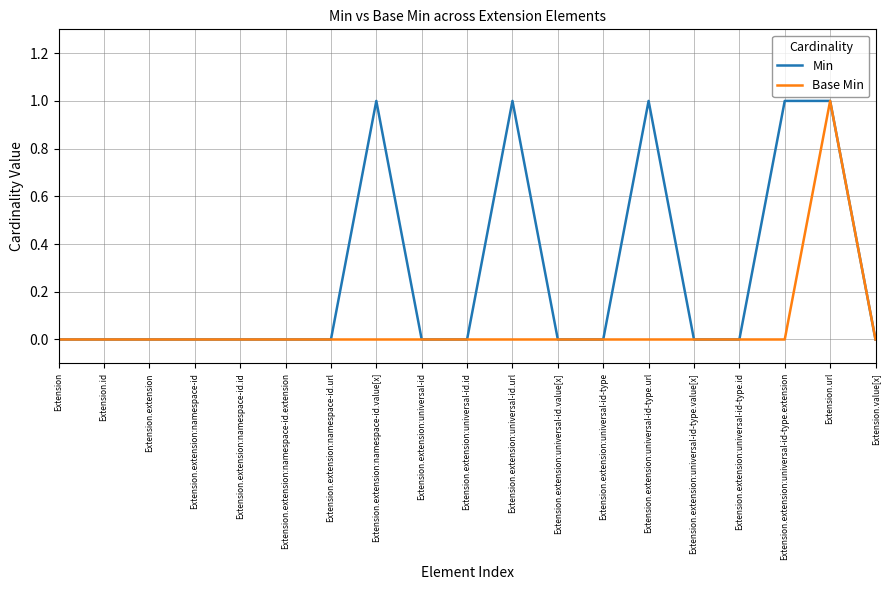

At which category is the sum across all series the highest?

Extension.url